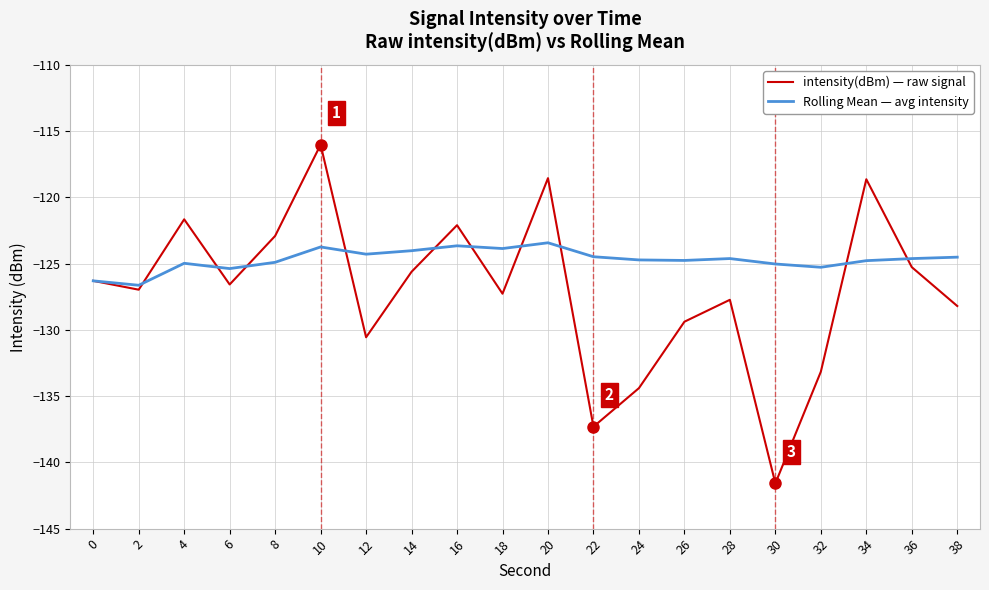

What is the approximate value of intensity(dBm) — raw signal at 16?

-122.1